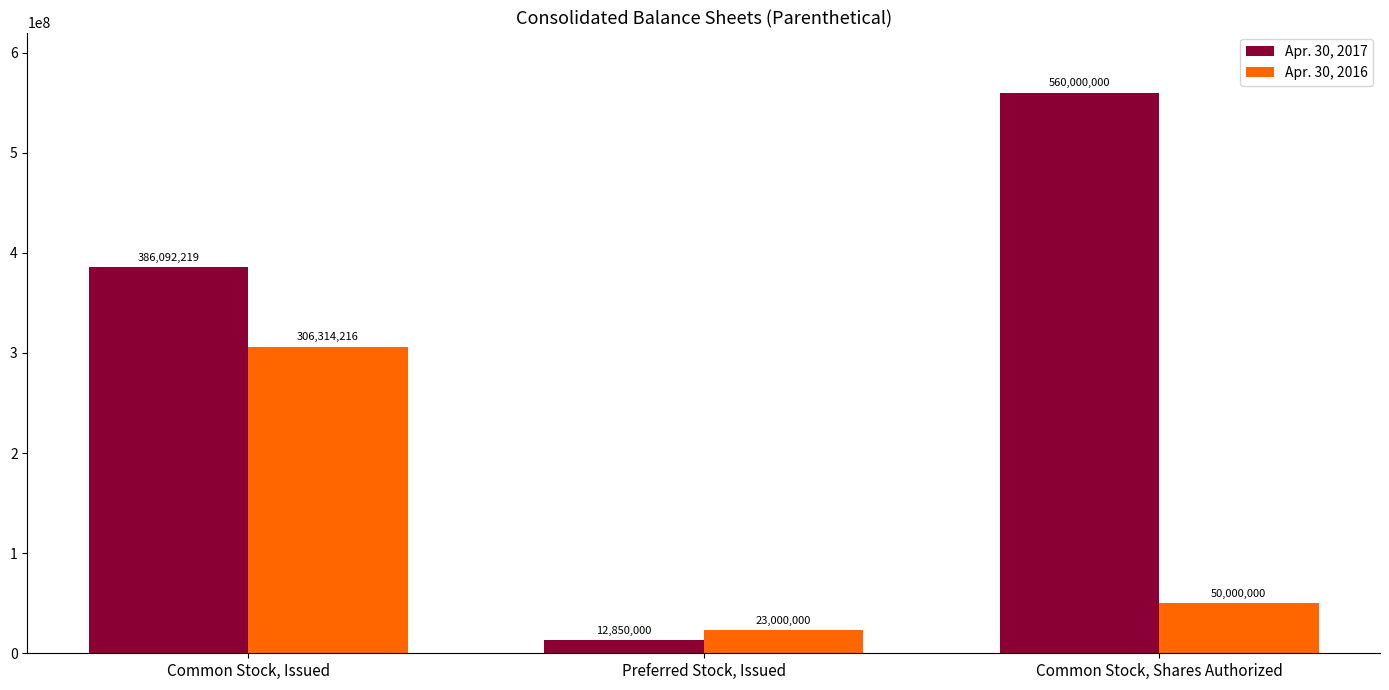

Rank the series by their maximum value, from lowest to highest.

Apr. 30, 2016, Apr. 30, 2017